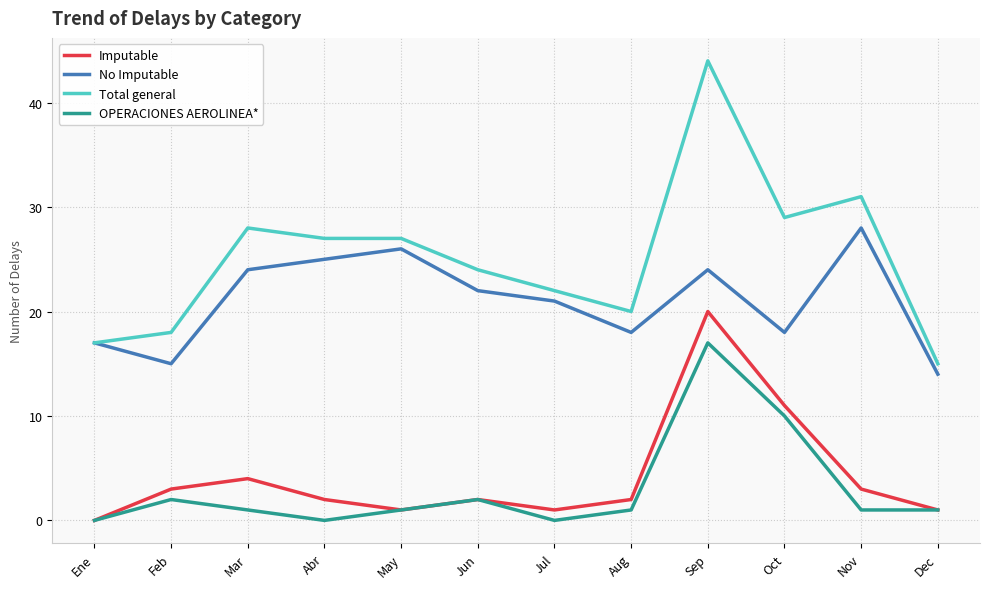

What position from the left is Feb?

2